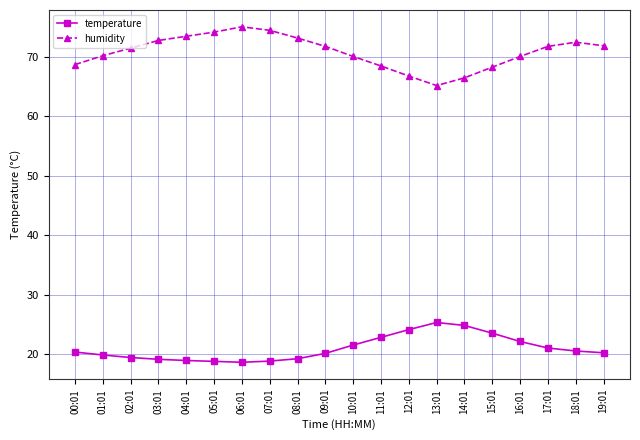

Rank the series by their average value, from lowest to highest.

temperature, humidity